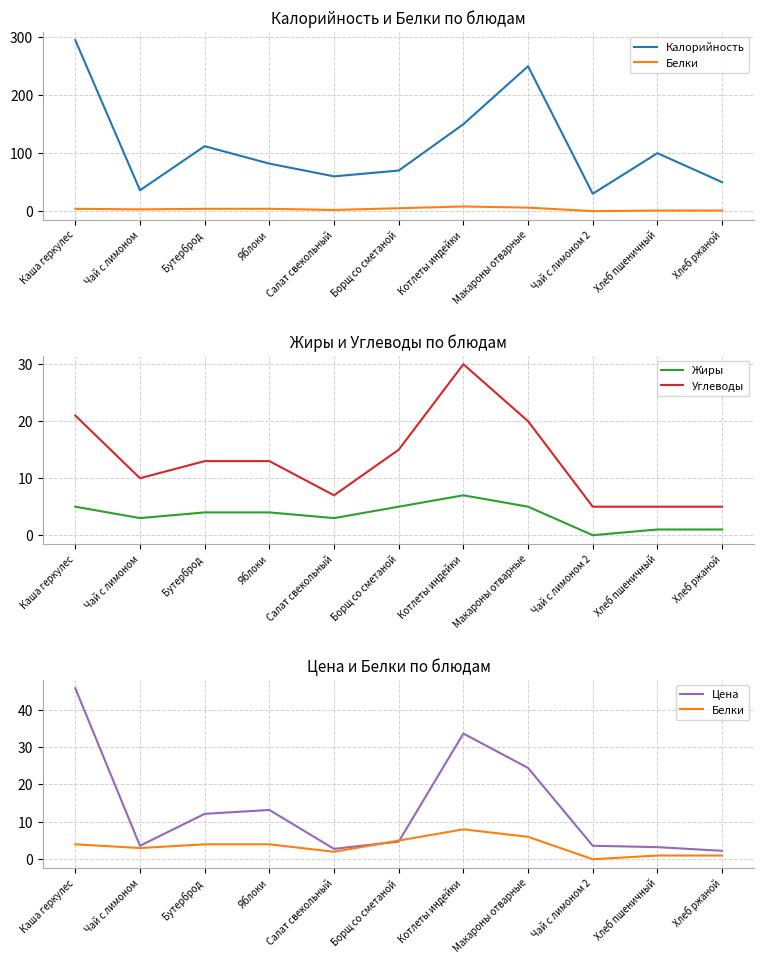

What is the total value across all series at Хлеб ржаной?

59.3